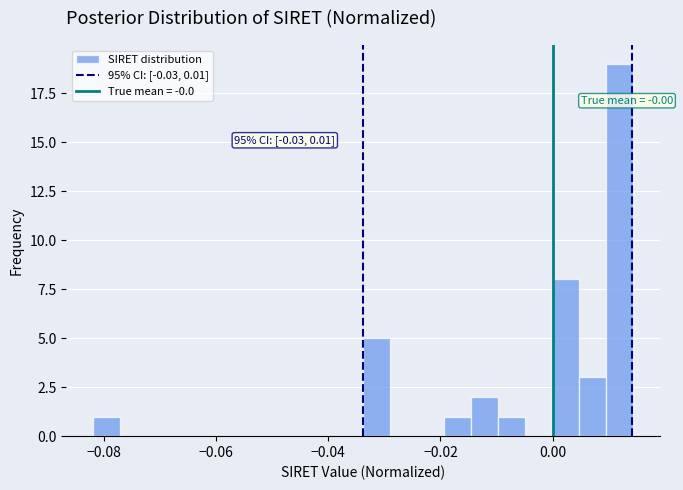

Around what value on the x-axis is the tallest bar? Give the approximate position of its centre, as read against the axis.

0.012